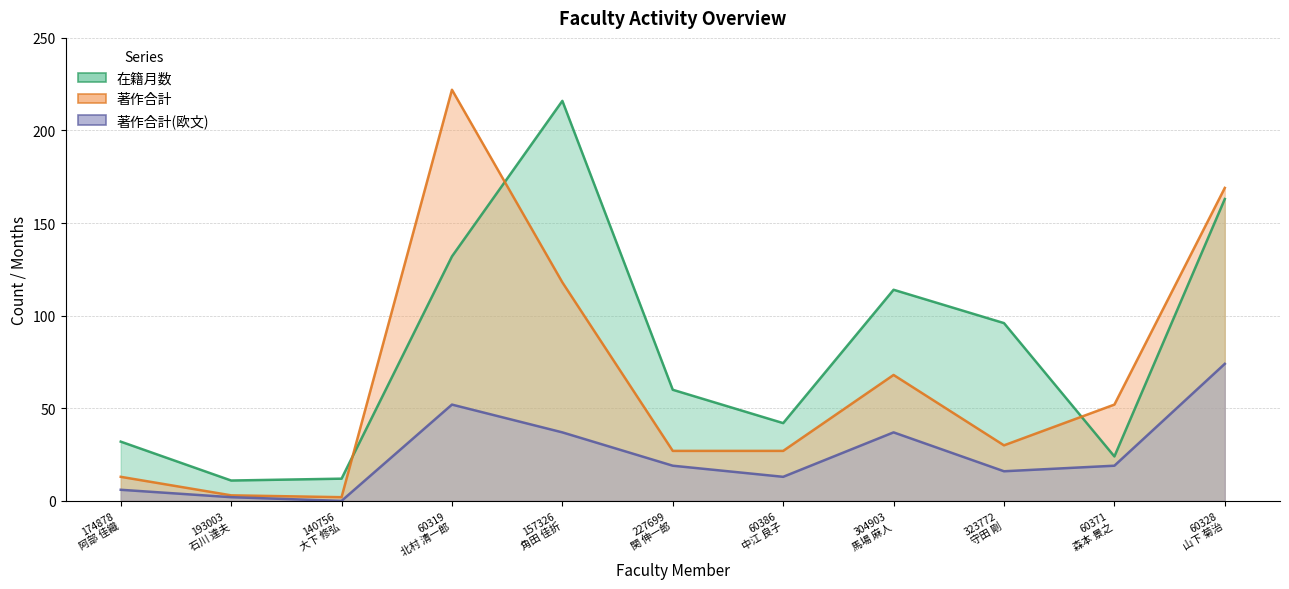

True or false: 著作合計 and 在籍月数 intersect in this chart.

True